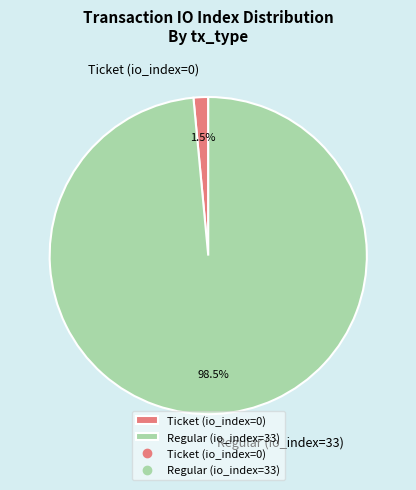

Does Ticket (io_index=0) represent more than half of the total?

No